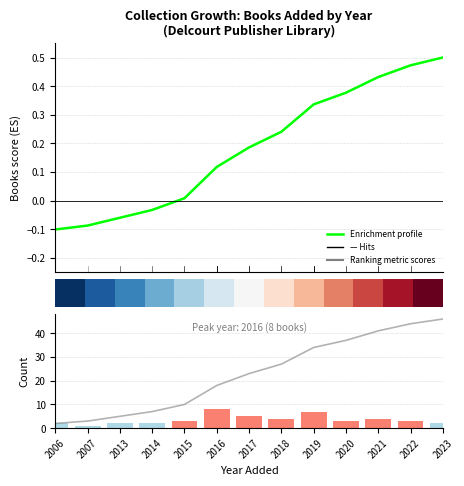

The value of Books added per year at 2014 is 3.5. True or false?

False